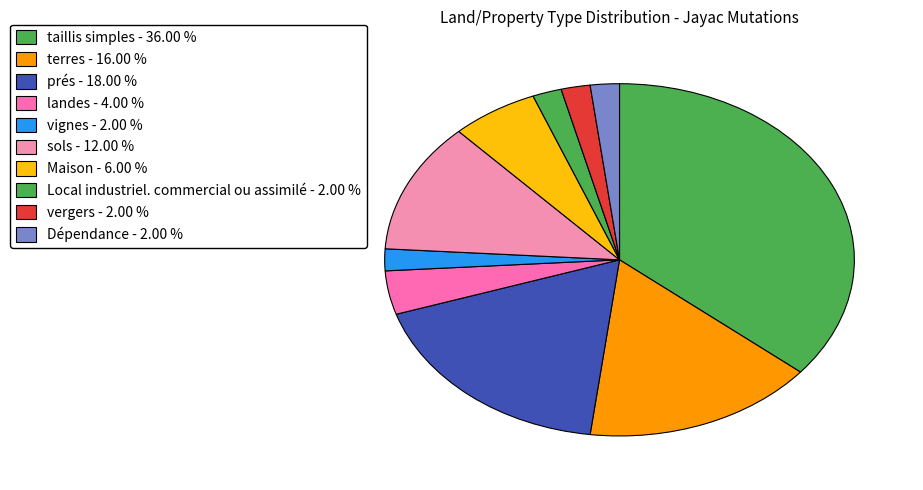

To the nearest percent, what portion does vergers represent?

2%